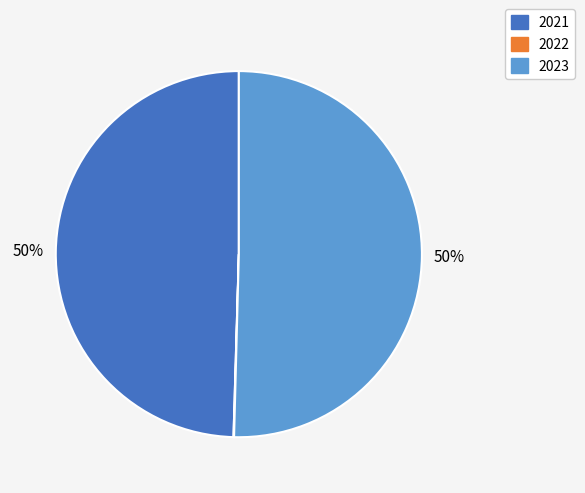

To the nearest percent, what portion does 2021 represent?

50%